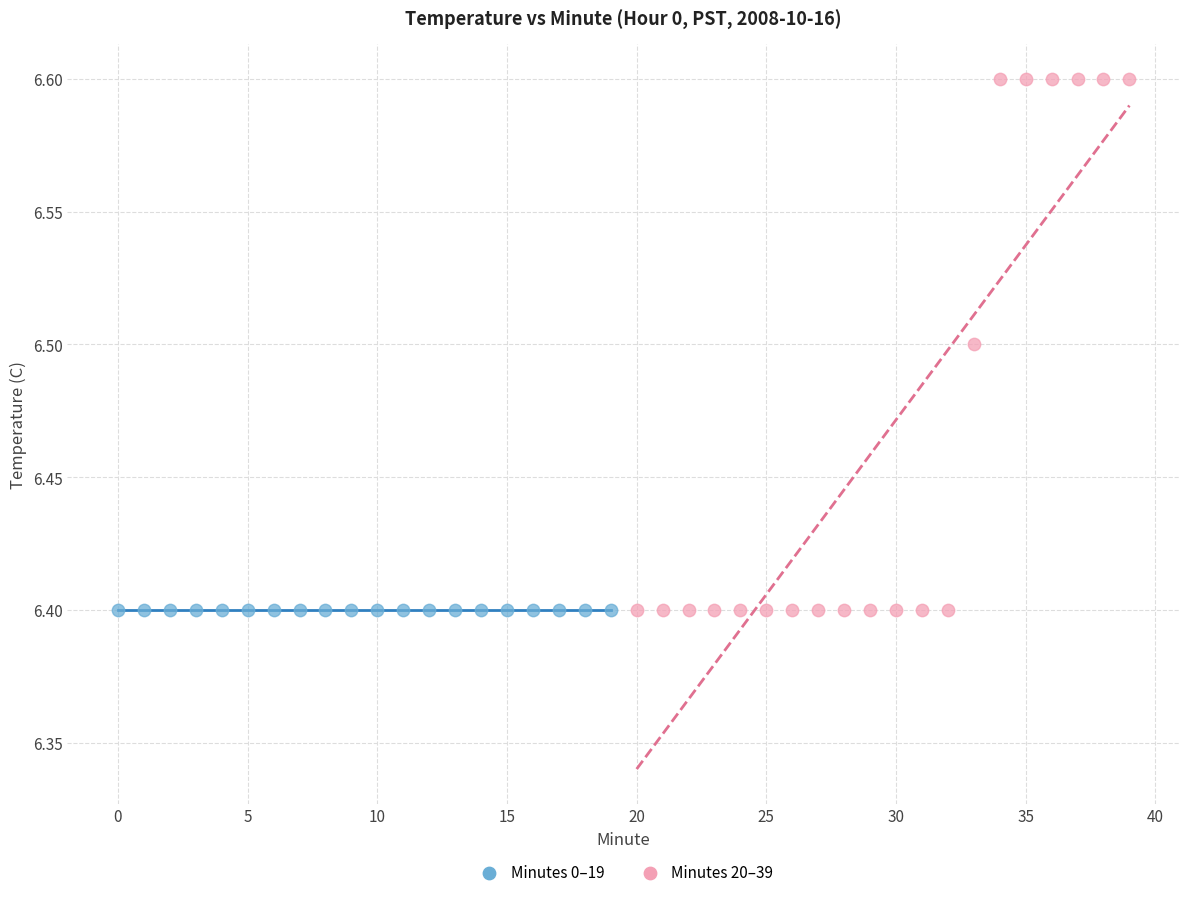

Which series reaches the maximum Y coordinate?

Minutes 20–39